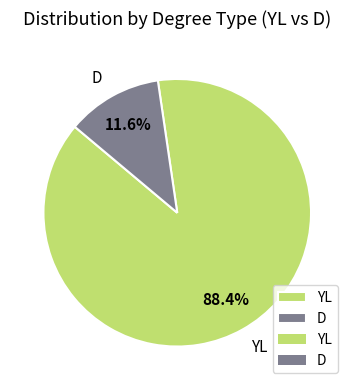

What is the largest slice in the pie chart?

YL